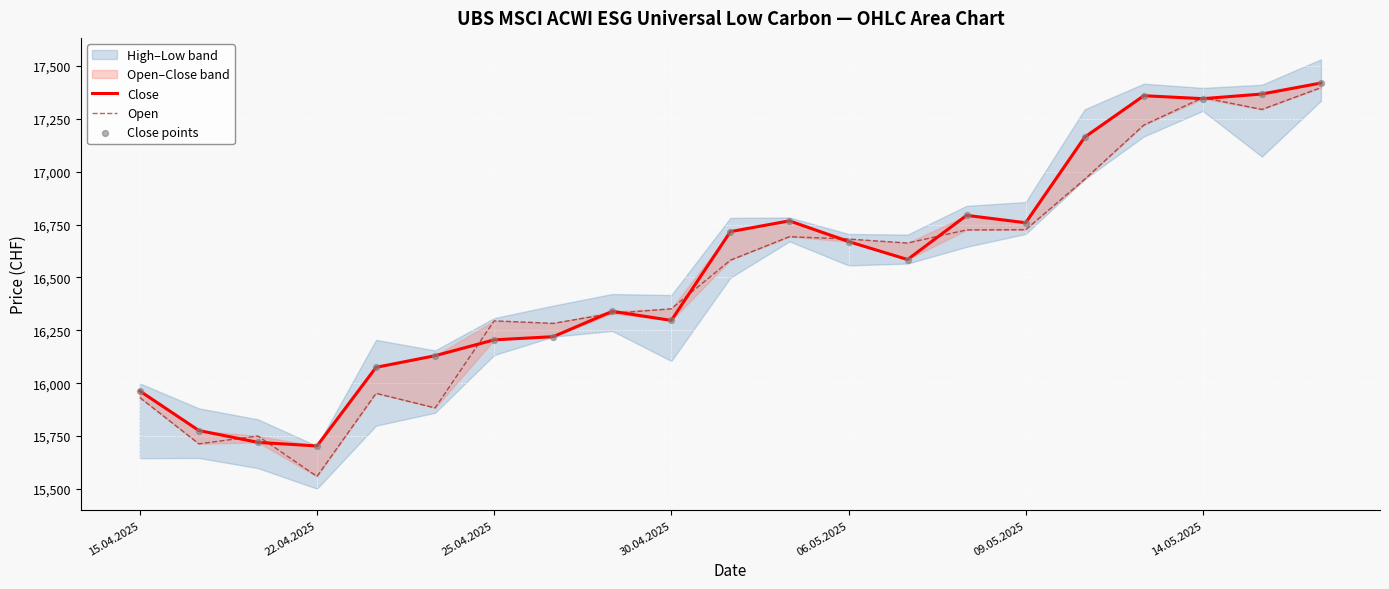

Which series has the largest total across all categories?

Close